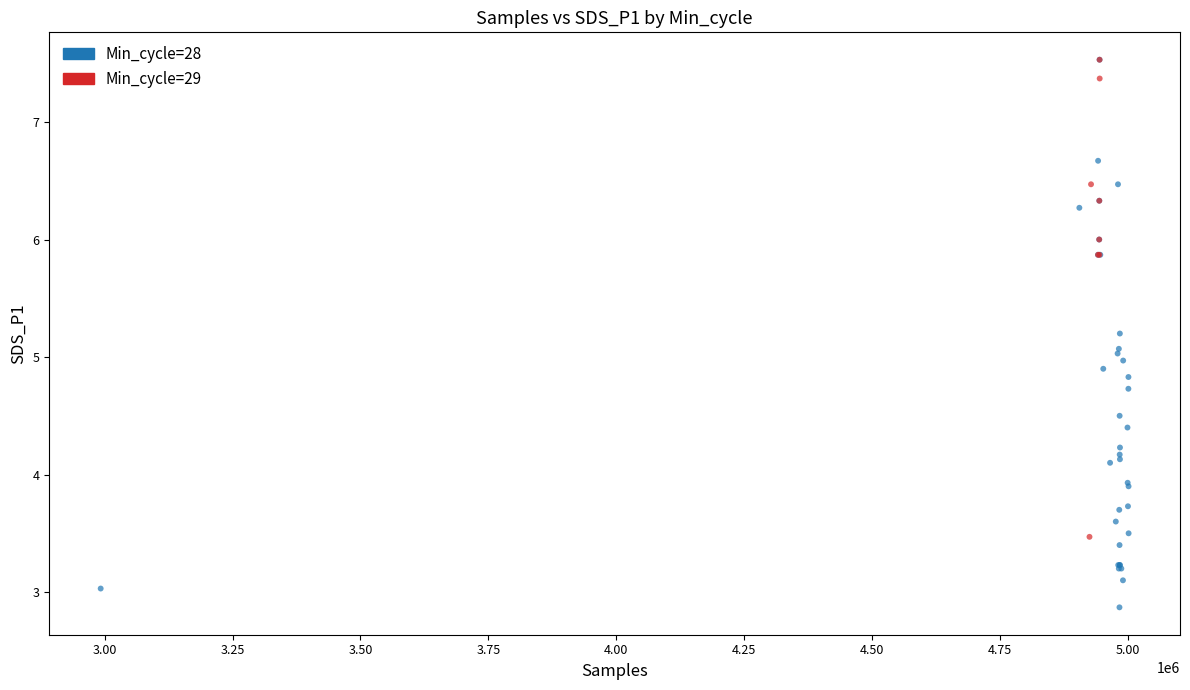

Which series reaches the minimum Y coordinate?

Min_cycle=28